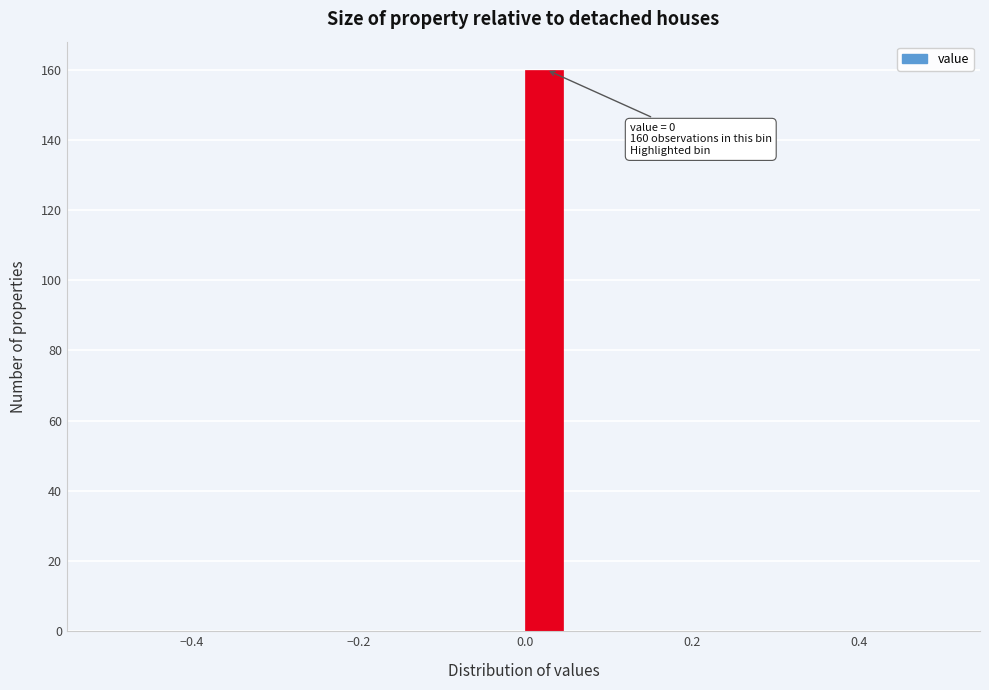

Read against the x-axis, roughly where is the centre of the tallest bar?

0.02